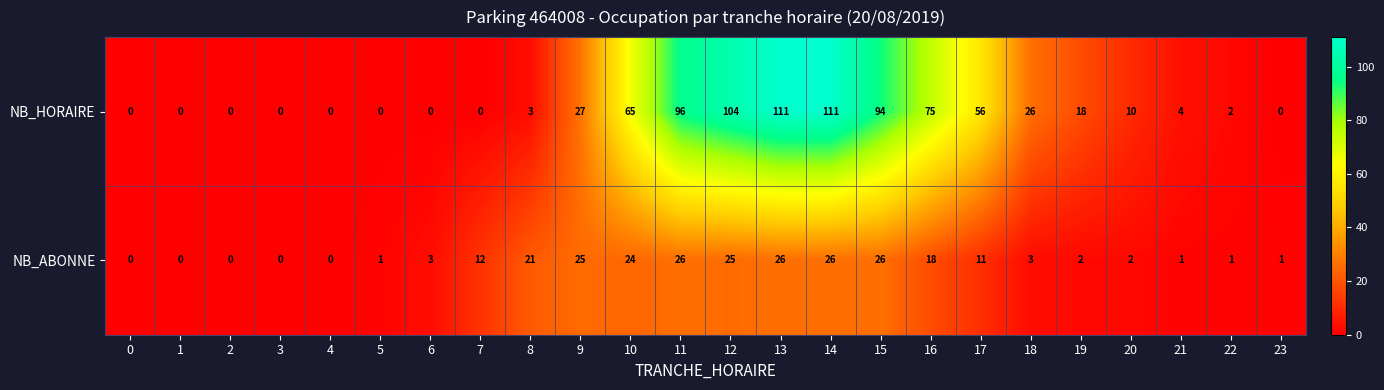

At how many categories does at least one series exceed 105?

2